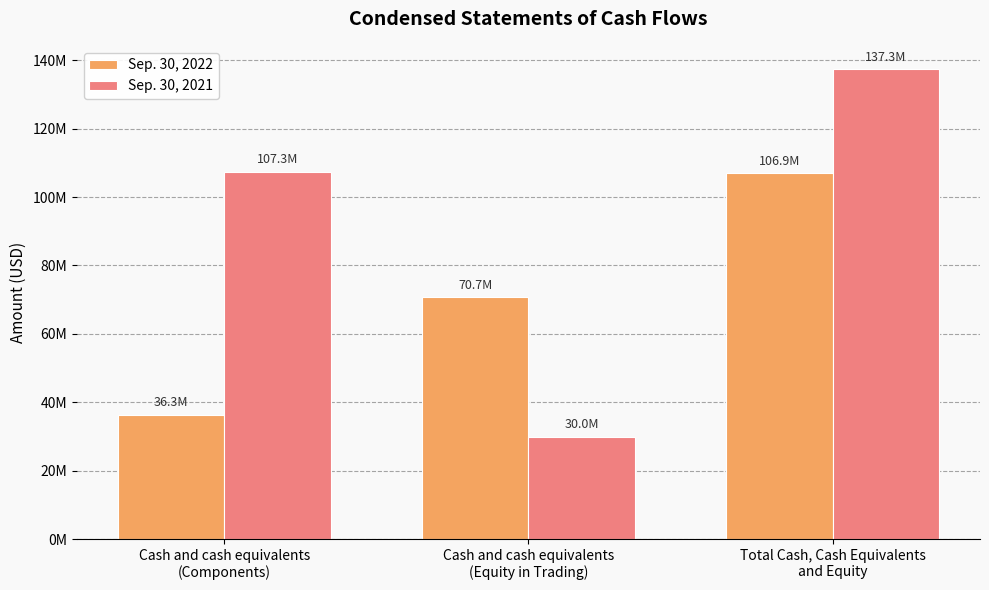

Reading left to right, transcribe all the data shown in this chart.

Sep. 30, 2022: Cash and cash equivalents
(Components)=36283346	Cash and cash equivalents
(Equity in Trading)=70656921	Total Cash, Cash Equivalents
and Equity=106940267
Sep. 30, 2021: Cash and cash equivalents
(Components)=107324197	Cash and cash equivalents
(Equity in Trading)=30006822	Total Cash, Cash Equivalents
and Equity=137331019